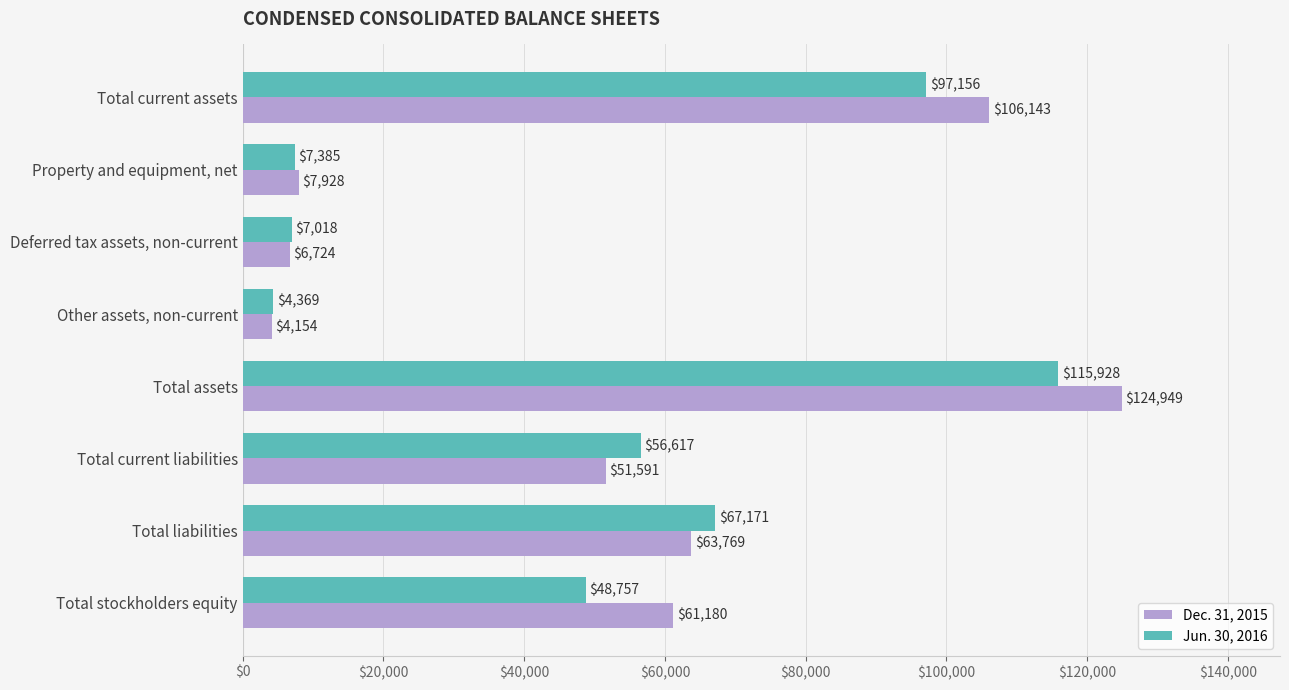

At which label does Jun. 30, 2016 reach its peak?

Total assets